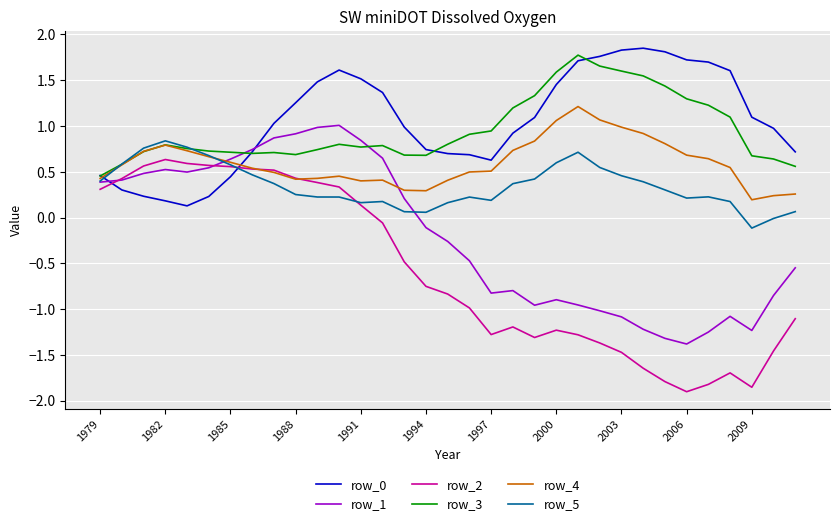

What is the minimum value for row_1?

-1.4